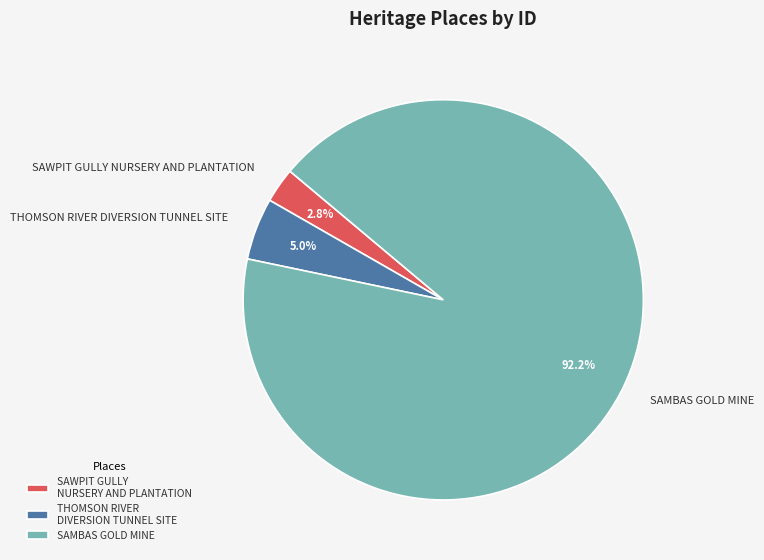

Rank the categories by value from lowest to highest.

SAWPIT GULLY NURSERY AND PLANTATION, THOMSON RIVER DIVERSION TUNNEL SITE, SAMBAS GOLD MINE